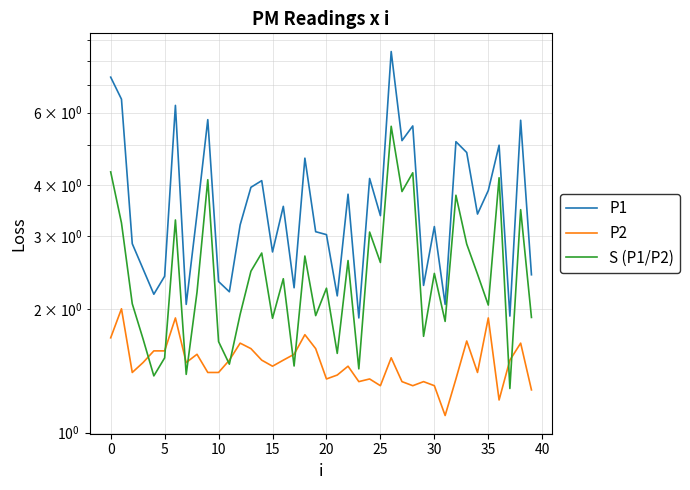

Reading right to left, extract all data points from this chart.

P1: 2.4	5.8	1.9	5.0	3.9	3.4	4.8	5.1	2.0	3.2	2.3	5.6	5.1	8.4	3.4	4.2	1.9	3.8	2.1	3.0	3.1	4.7	2.2	3.5	2.8	4.1	4.0	3.2	2.2	2.3	5.8	3.4	2.0	6.2	2.4	2.2	2.5	2.9	6.5	7.3
P2: 1.3	1.6	1.5	1.2	1.9	1.4	1.7	1.4	1.1	1.3	1.3	1.3	1.3	1.5	1.3	1.4	1.3	1.4	1.4	1.4	1.6	1.7	1.6	1.5	1.4	1.5	1.6	1.6	1.5	1.4	1.4	1.6	1.5	1.9	1.6	1.6	1.5	1.4	2.0	1.7
S (P1/P2): 1.9	3.5	1.3	4.2	2.0	2.4	2.9	3.8	1.9	2.4	1.7	4.3	3.9	5.6	2.6	3.1	1.4	2.6	1.6	2.2	1.9	2.7	1.5	2.4	1.9	2.7	2.5	1.9	1.5	1.7	4.1	2.2	1.4	3.3	1.5	1.4	1.7	2.1	3.2	4.3